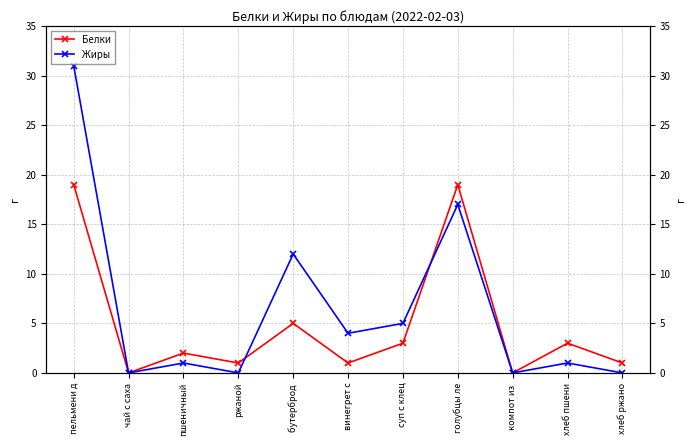

What is the difference between the highest and lowest values at пельмени д?

12